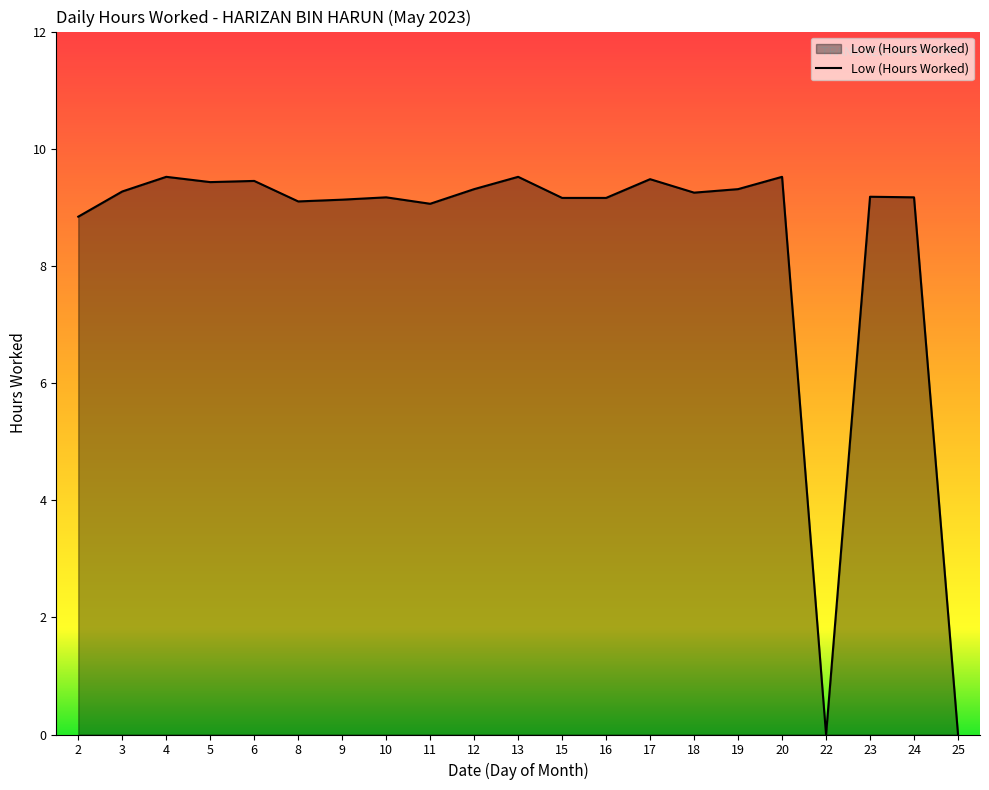

What is the change in value from 17 to 22?

-9.5